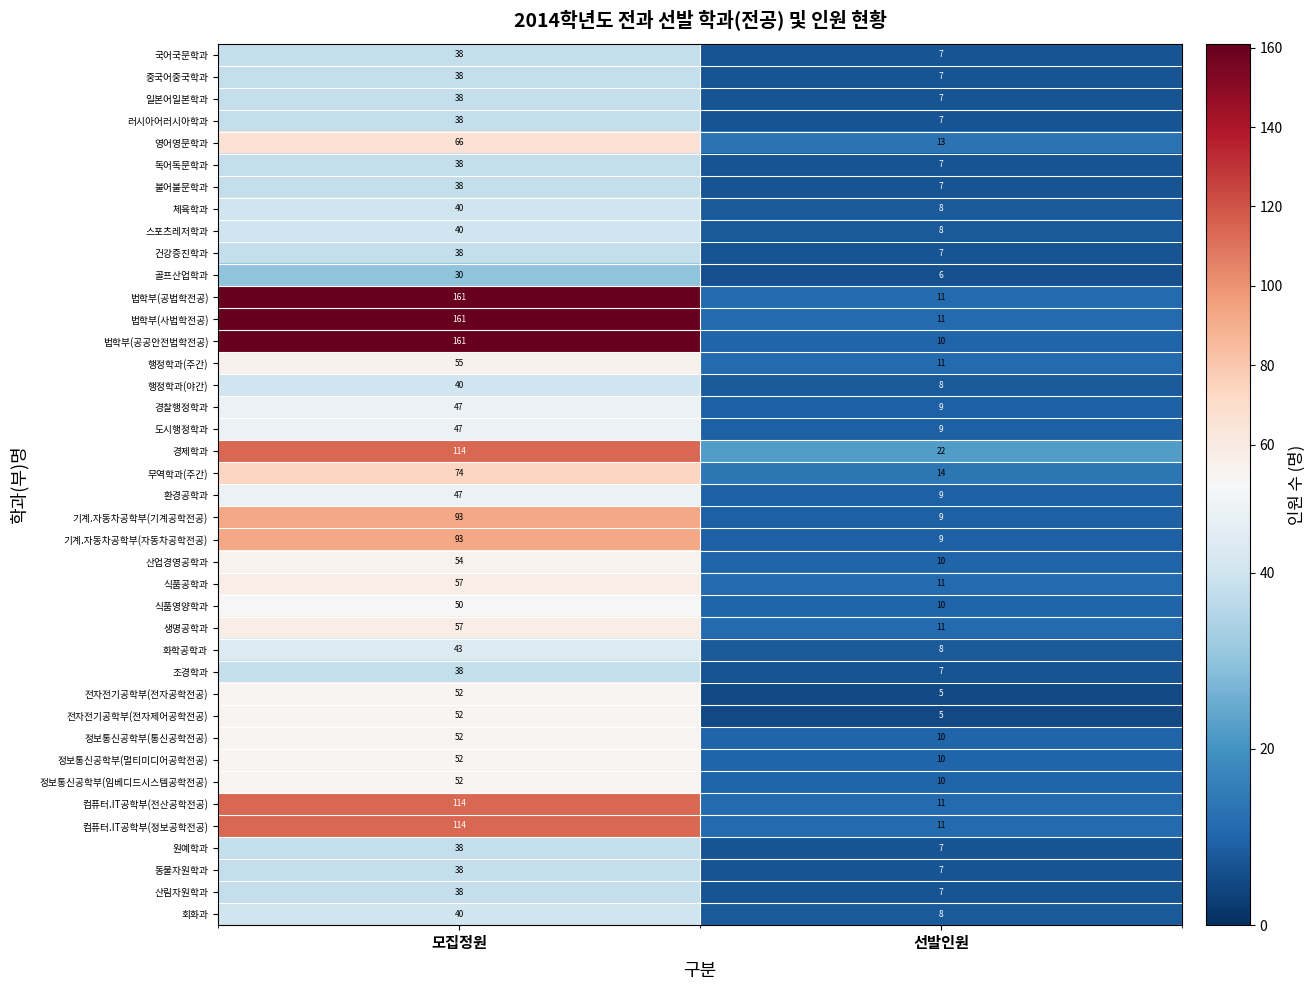

List the labels in order of 러시아어러시아학과 value, largest first.

모집정원, 선발인원